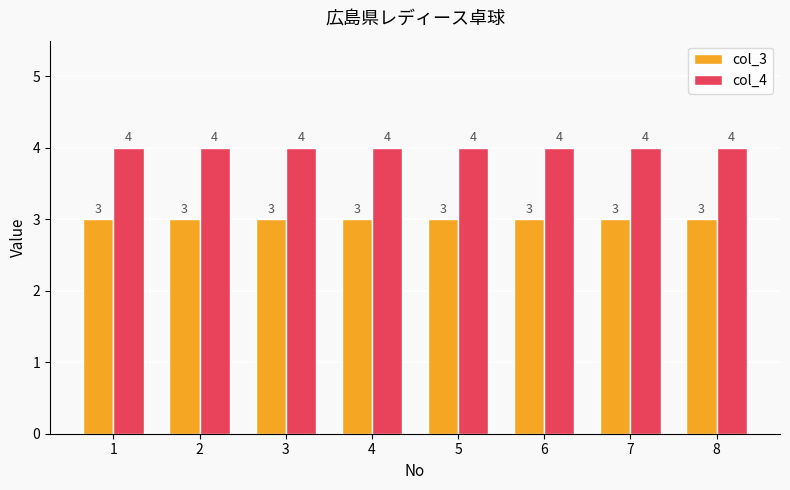

What is the value of the col_4 bar at the 7th from the left?

4